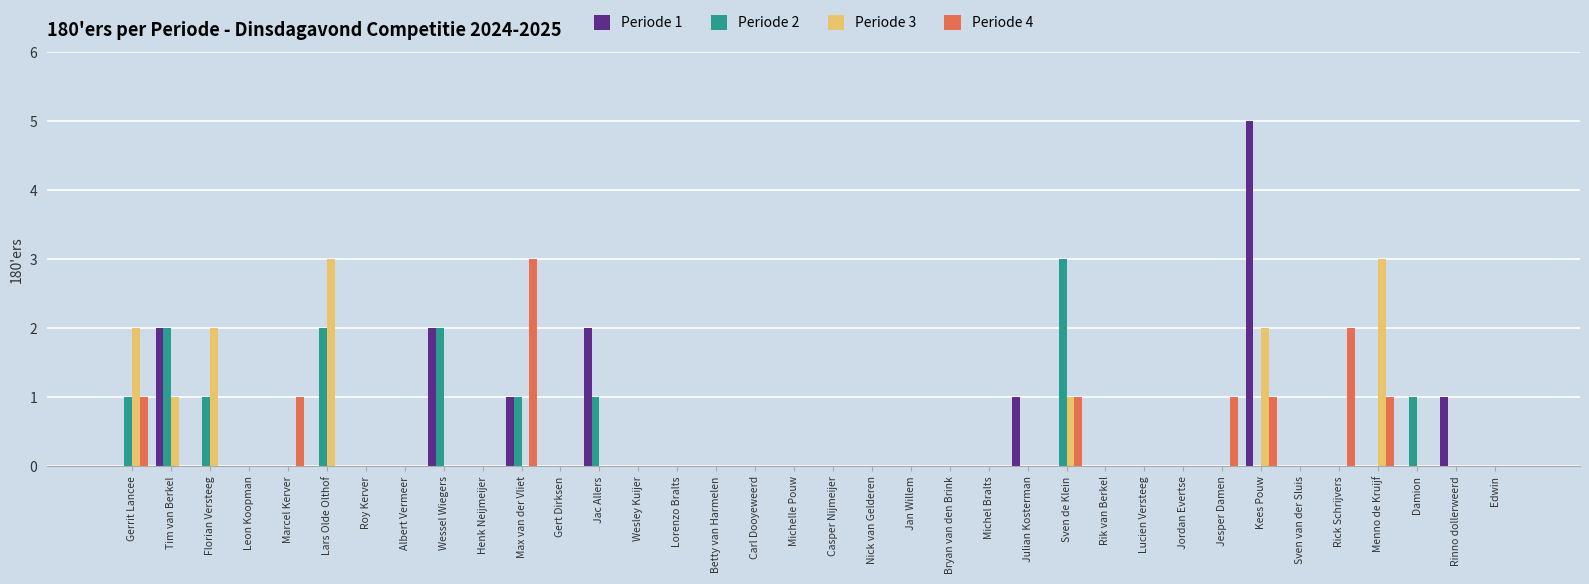

What is the greatest value displayed?

5